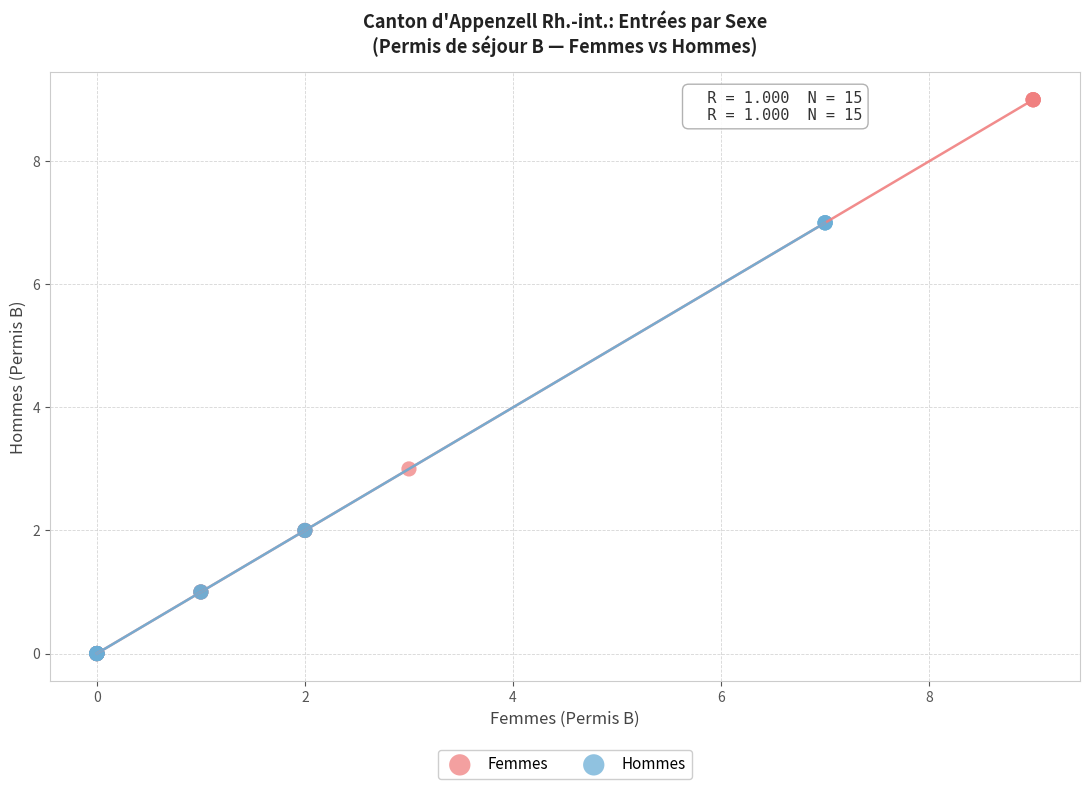

Which series contains the highest Y value?

Femmes